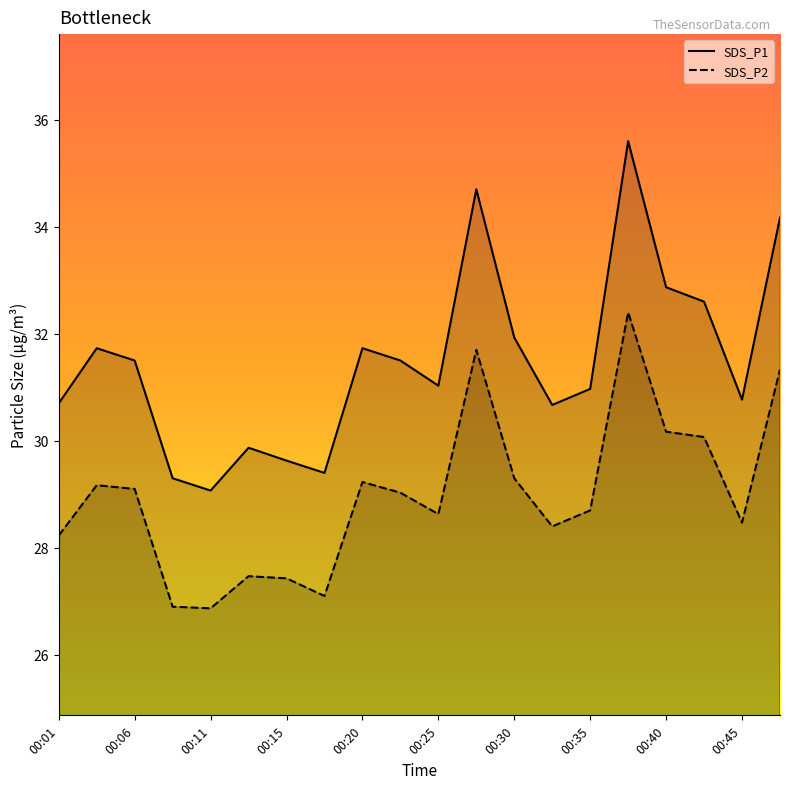

True or false: SDS_P1 and SDS_P2 intersect in this chart.

False